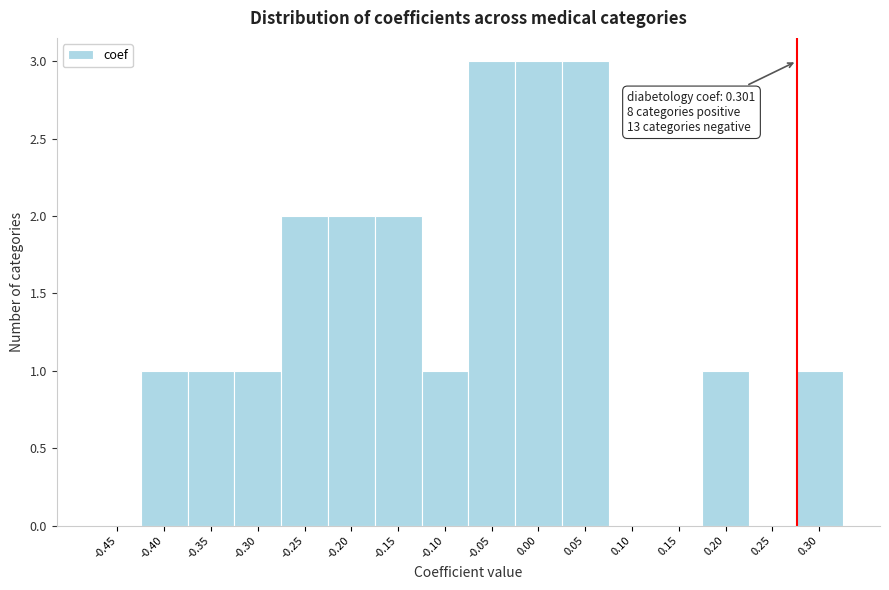

Reading left to right, what are all the values shown in this chart?

-0.45=0	-0.40=1	-0.35=1	-0.30=1	-0.25=2	-0.20=2	-0.15=2	-0.10=1	-0.05=3	0.00=3	0.05=3	0.10=0	0.15=0	0.20=1	0.25=0	0.30=1